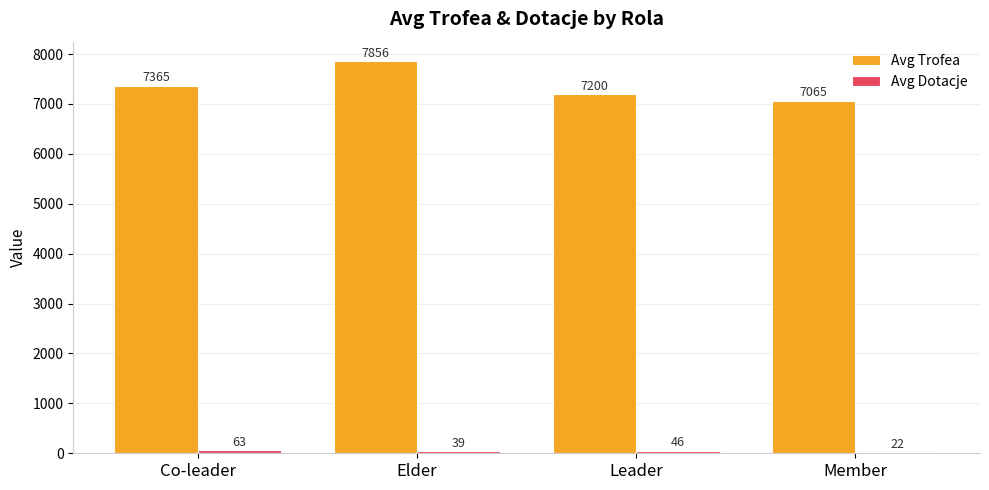

Between Elder and Member, which series saw the biggest shift?

Avg Trofea